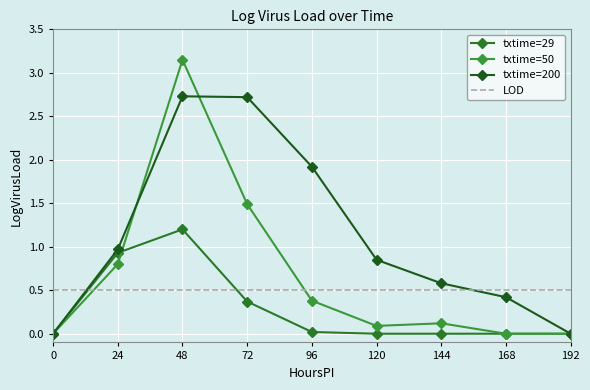

What is the value of the LOD point at the 6th from the left?

0.5